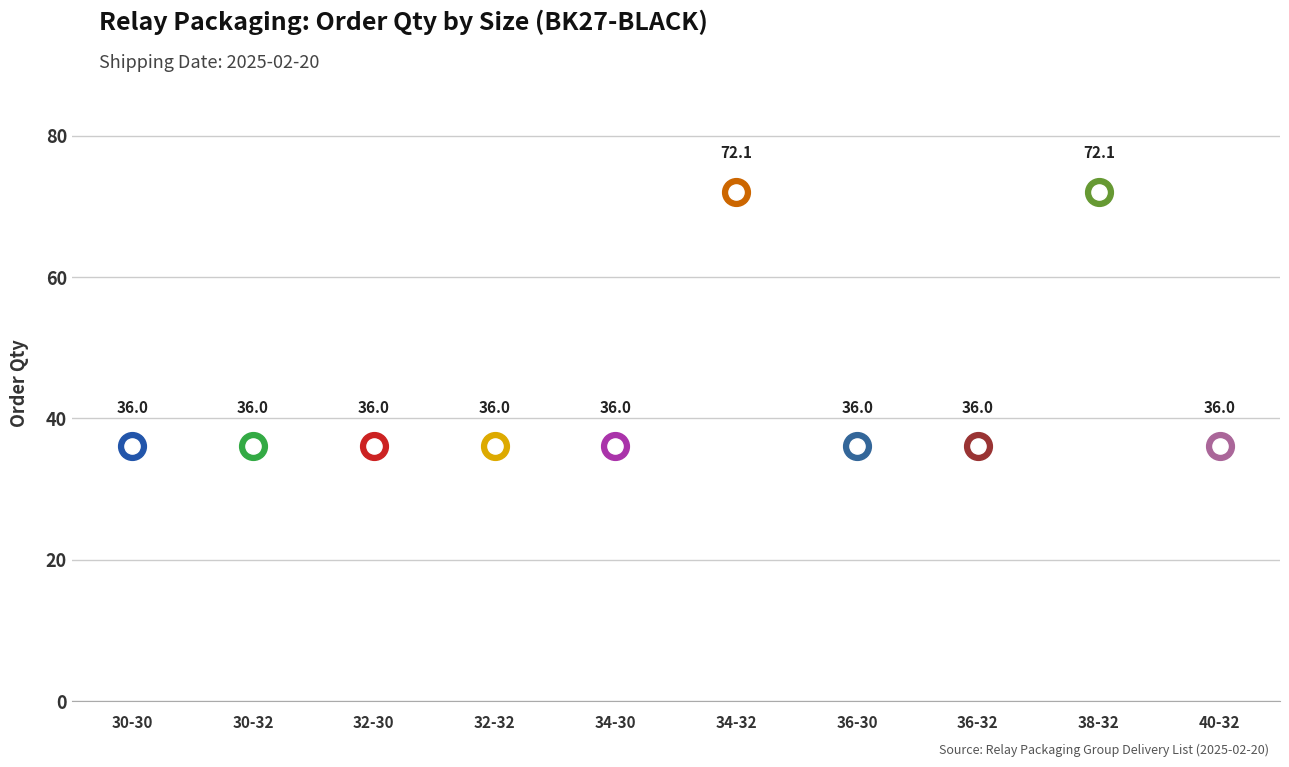

What is the ratio of the value at BK27-BLACK (30-32) to the value at BK27-BLACK (38-32)?

0.5